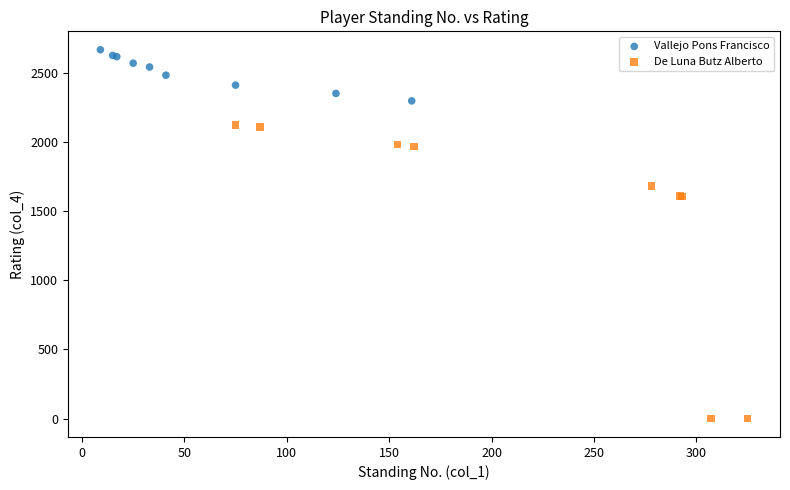

Which series contains the highest Y value?

Vallejo Pons Francisco